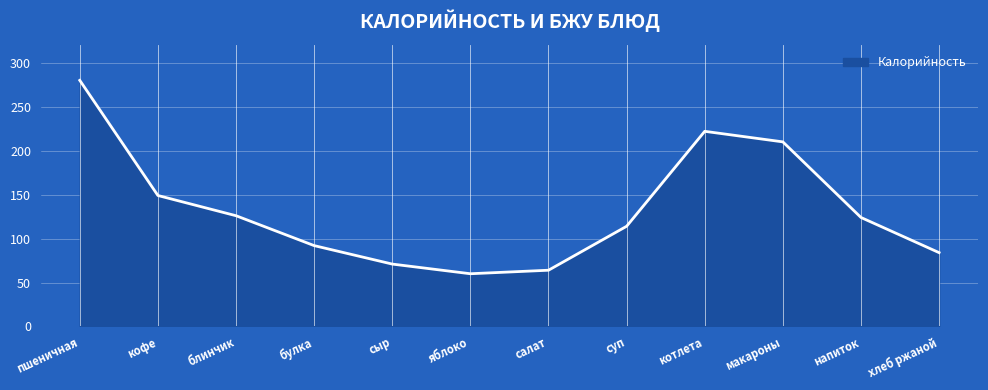

How many lines are shown in the chart?

1